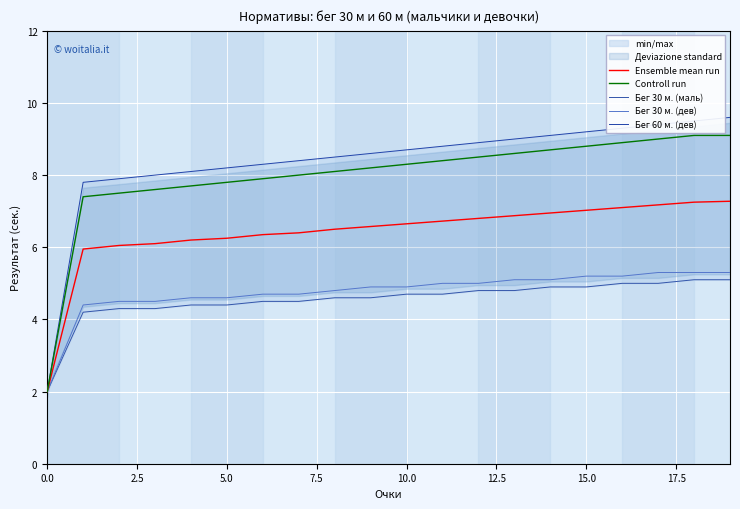

What is the maximum value for Controll run?

9.1